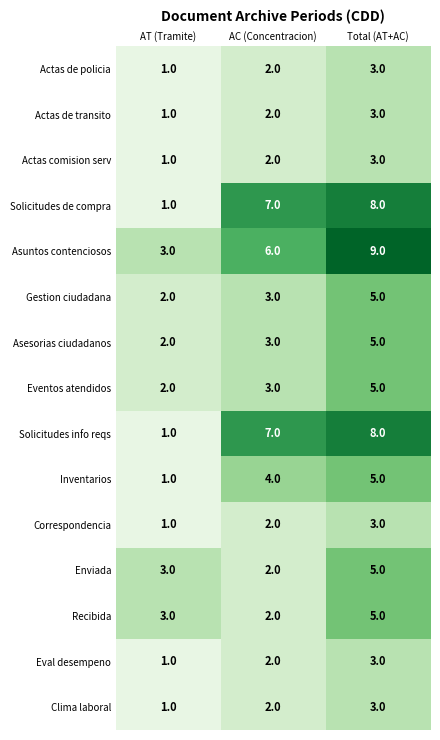

Is it true that Actas de transito equals 1 at AT (Tramite)?

True